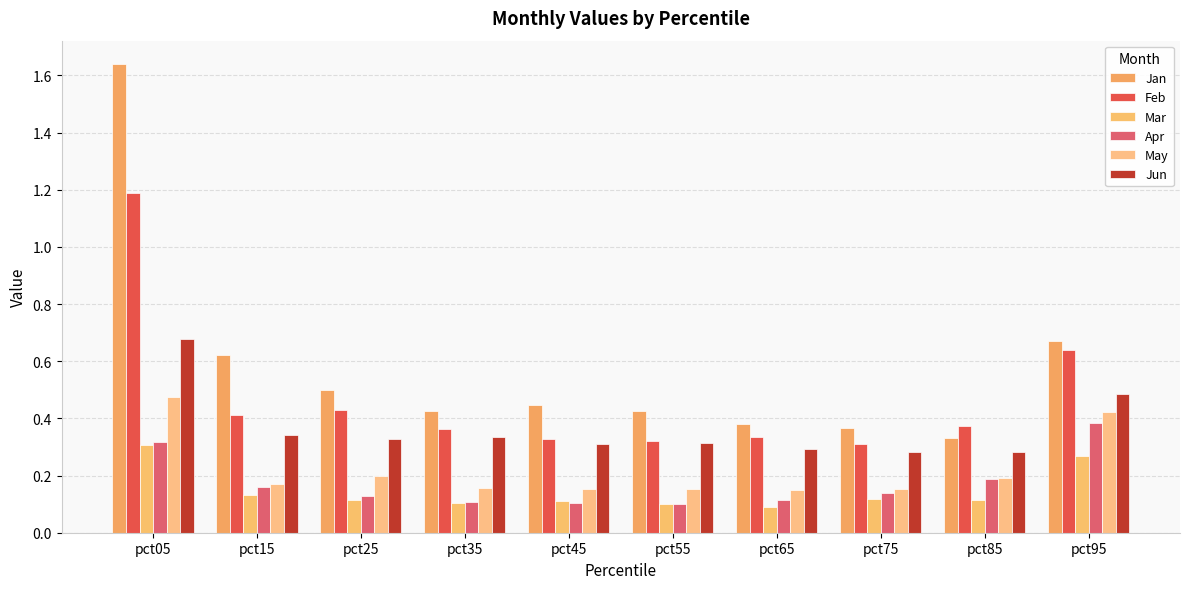

How many bars are there in total?

60